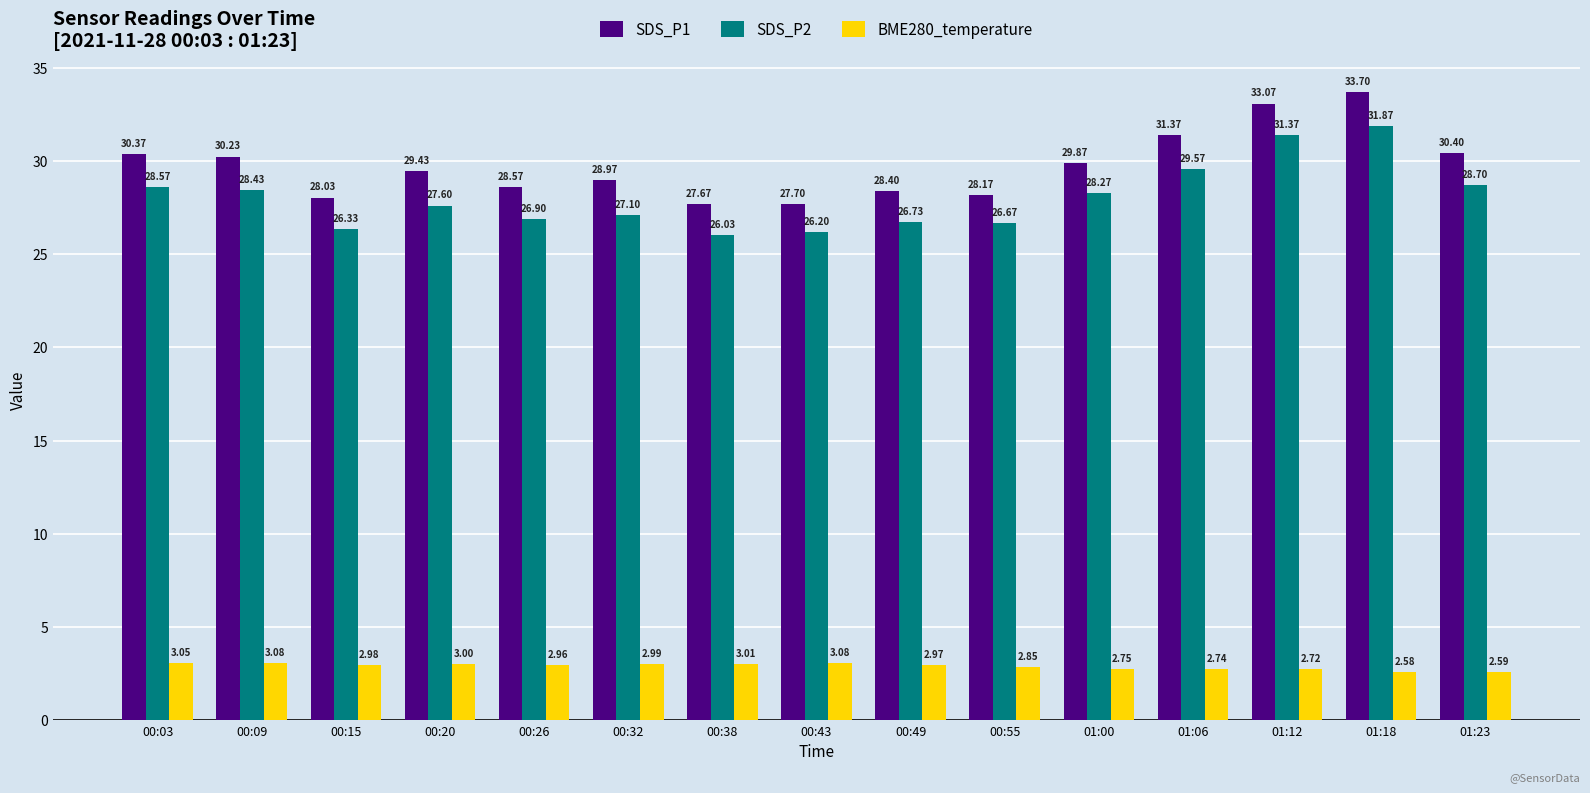

How many values in the SDS_P2 series exceed 27?

9